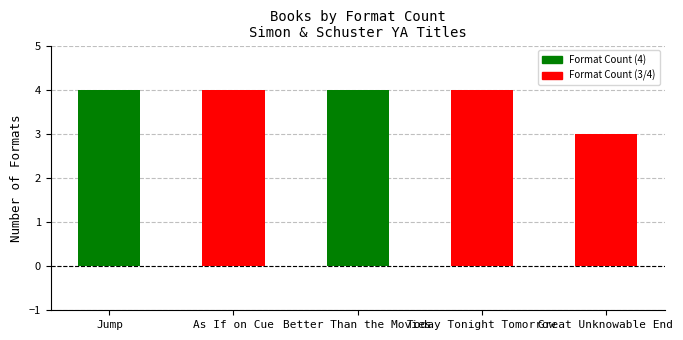

What is the greatest value displayed?

4